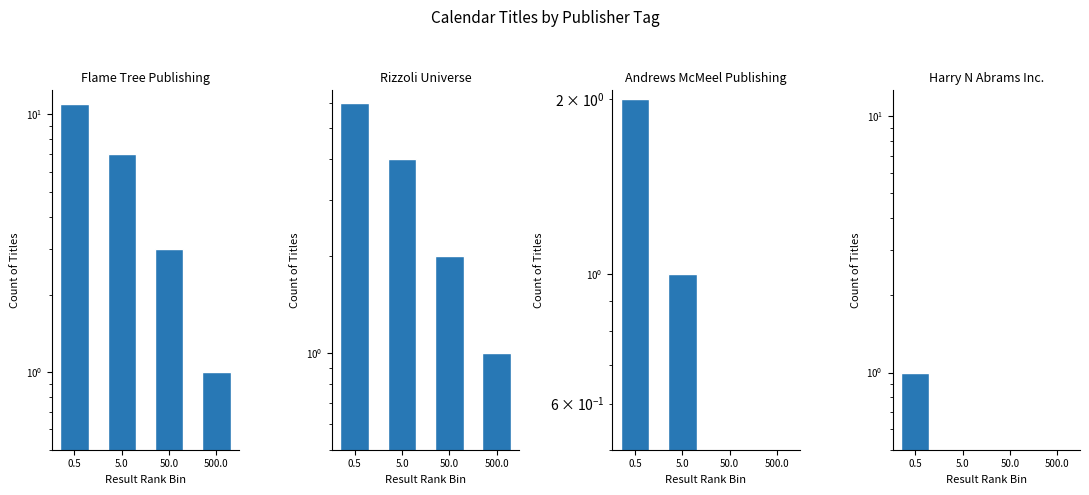

Which category has the lowest value in the Harry N
Abrams Inc. series?

5.0